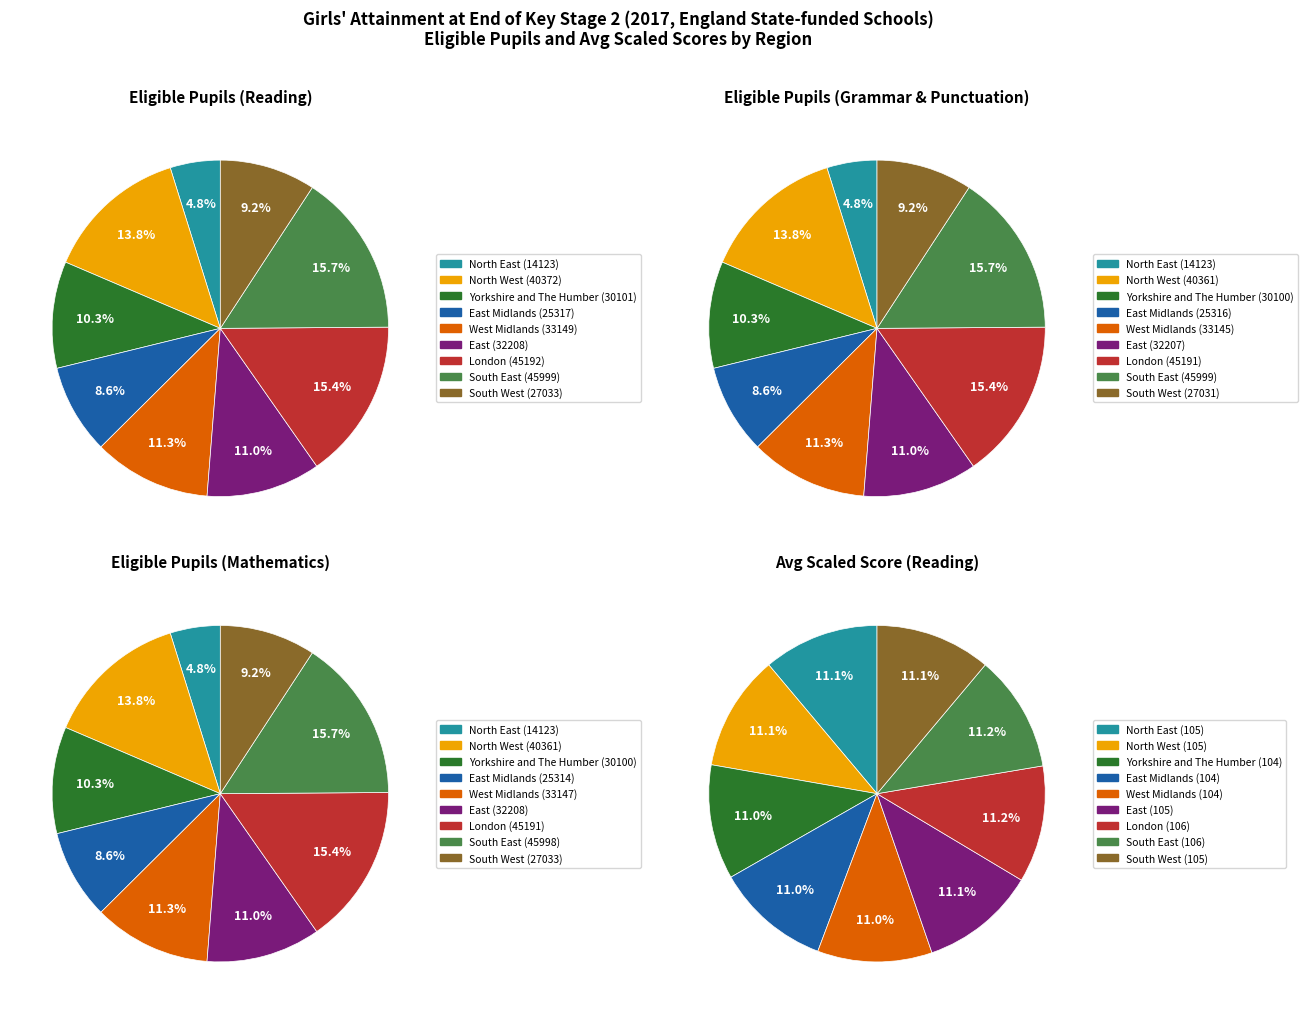

Which series changed the most between East Midlands and East Midlands?

Reading